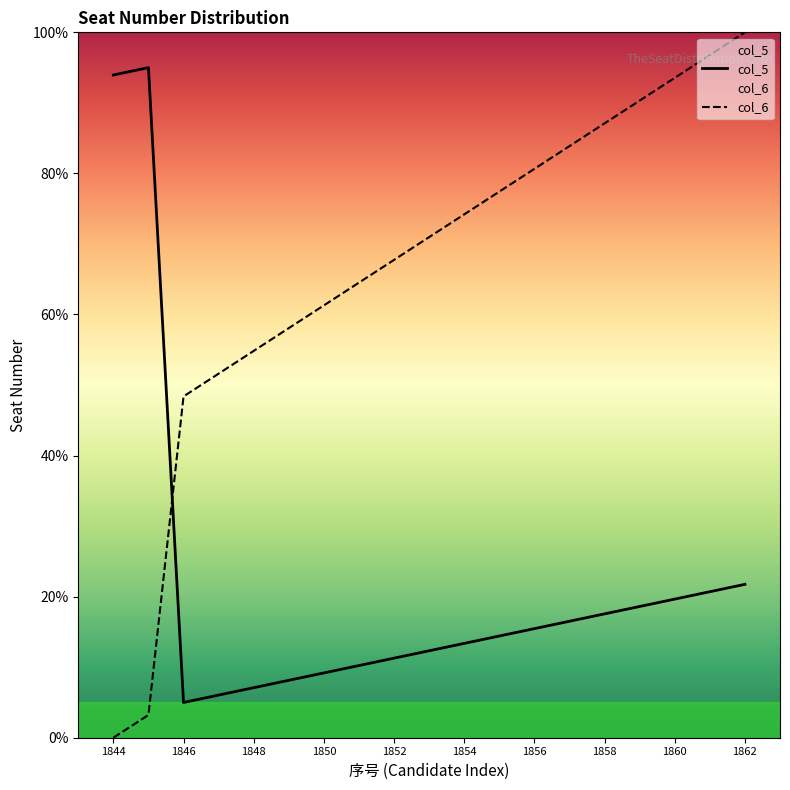

What is the difference between the maximum and minimum values in the col_5 series?

90.0